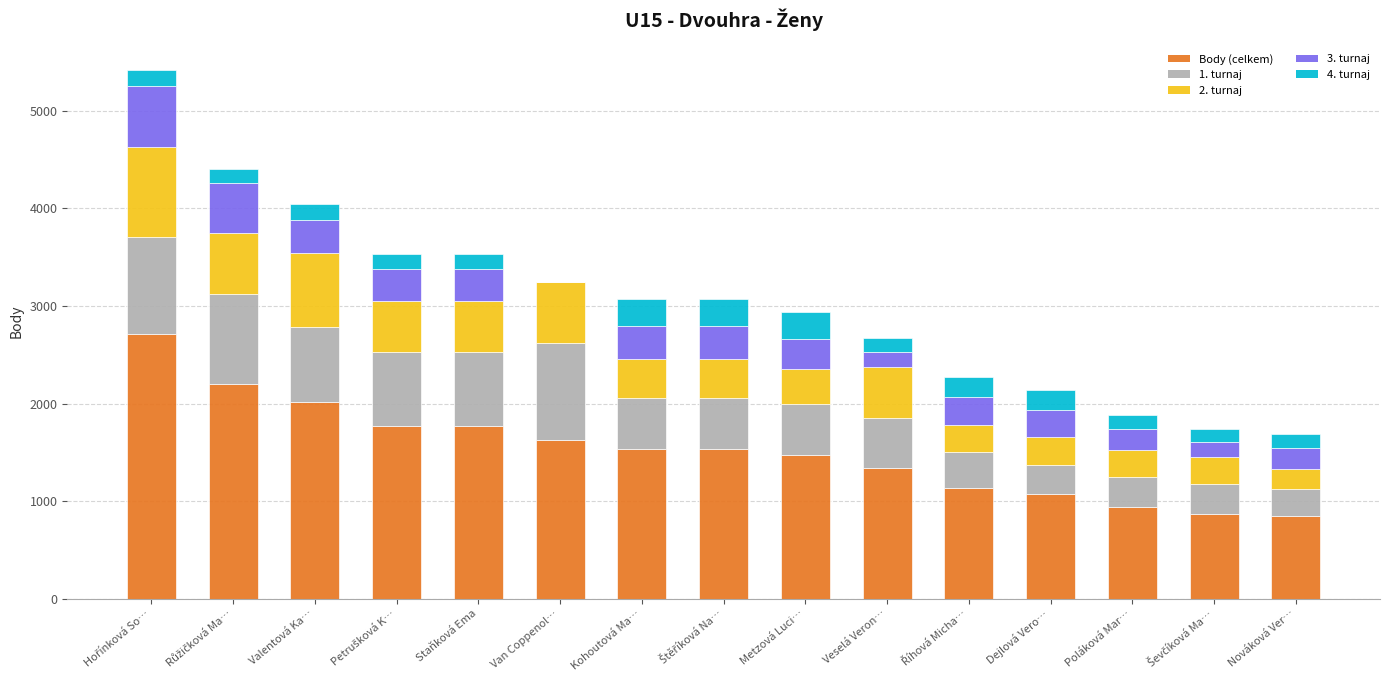

What are all the series names shown in the legend?

Body (celkem), 1. turnaj, 2. turnaj, 3. turnaj, 4. turnaj